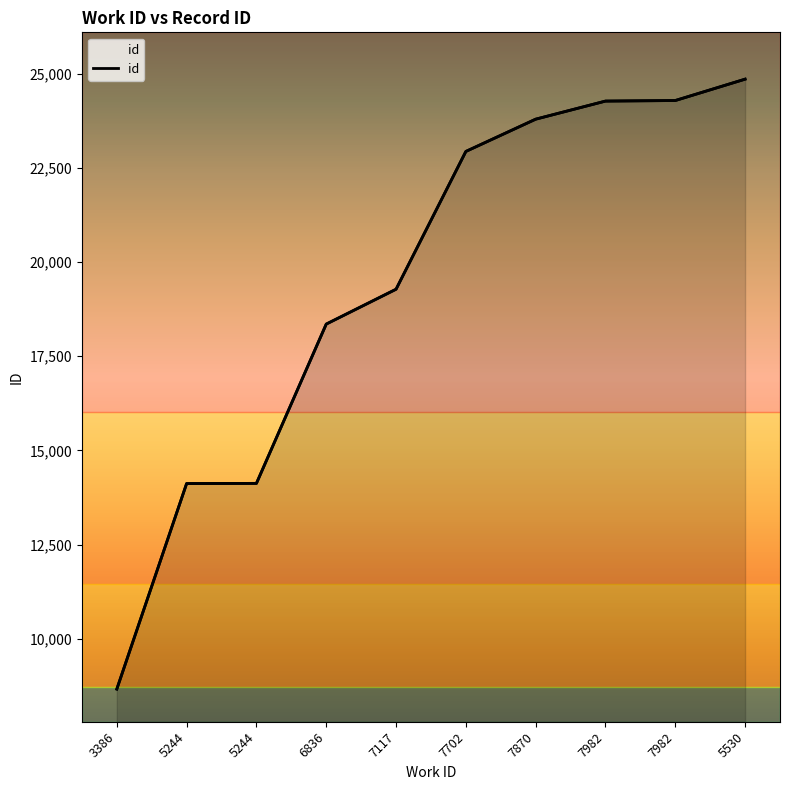

Reading right to left, transcribe all the data shown in this chart.

24853	24286	24271	23791	22935	19278	18353	14126	14121	8667